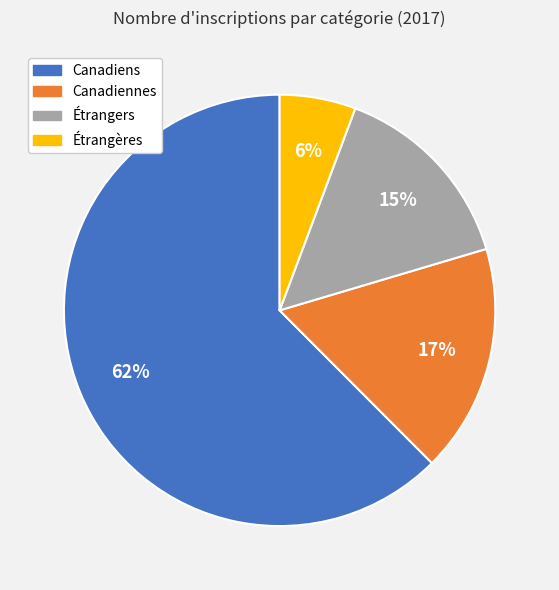

Count the number of slices in the pie.

4